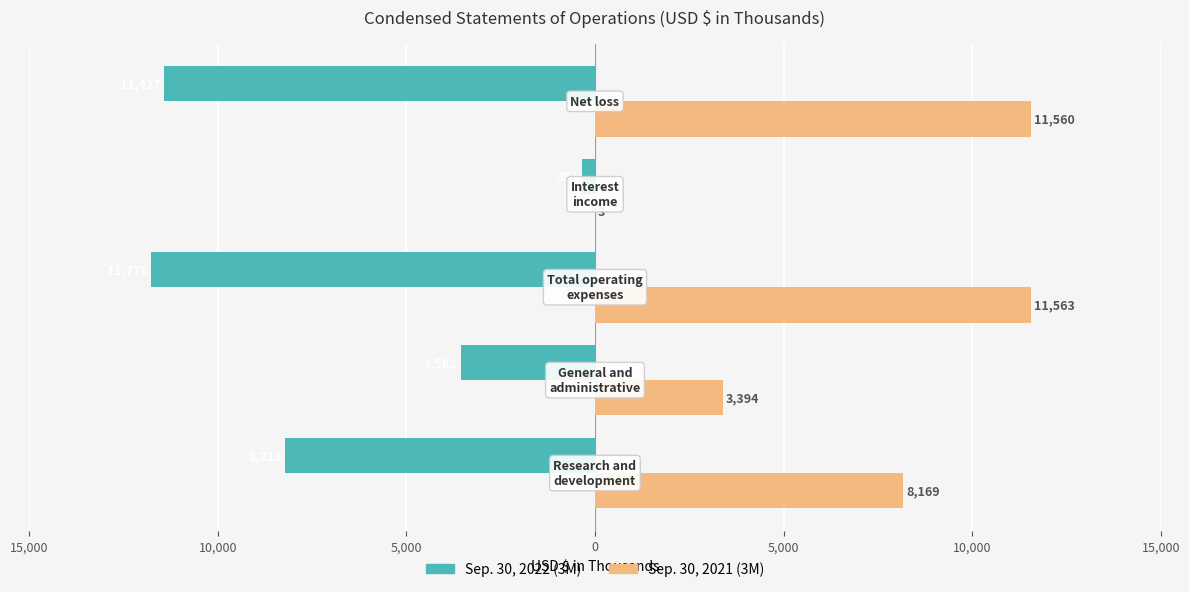

What are all the series names shown in the legend?

Sep. 30, 2022 (3M), Sep. 30, 2021 (3M)